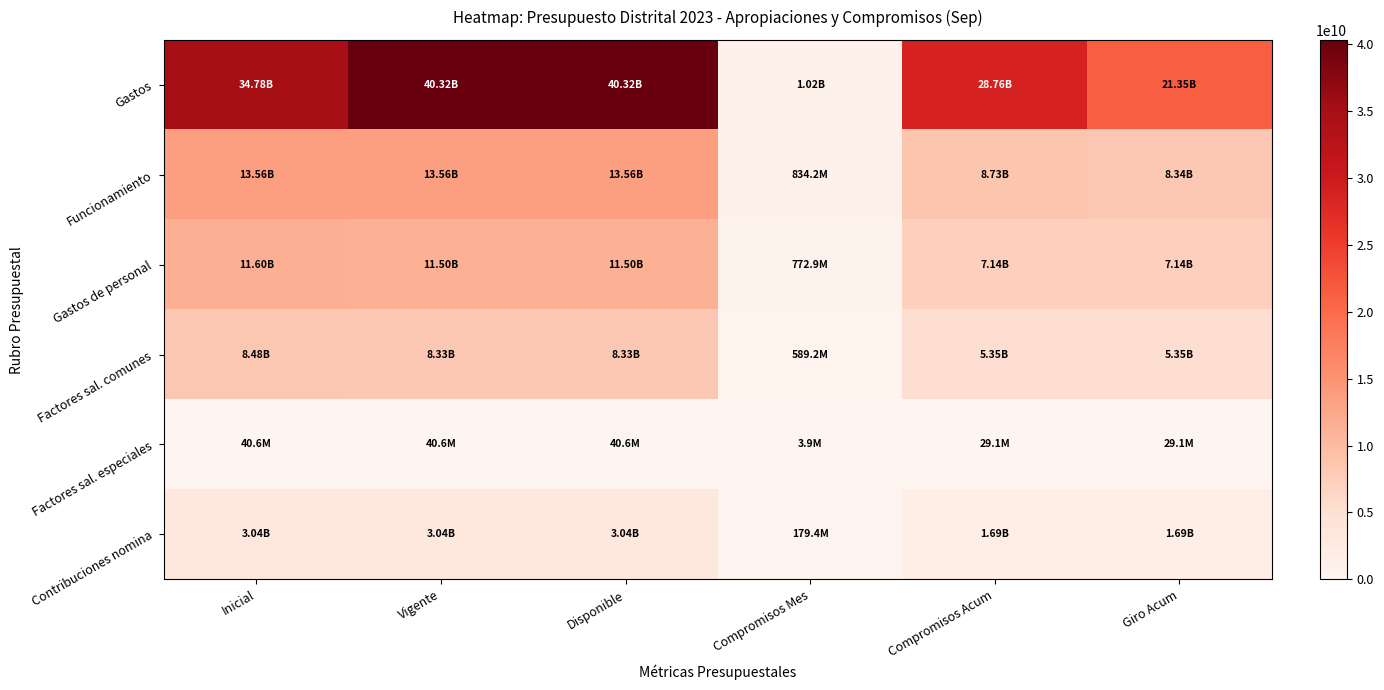

What is the spread (max minus min) of values at Disponible?

40283059045